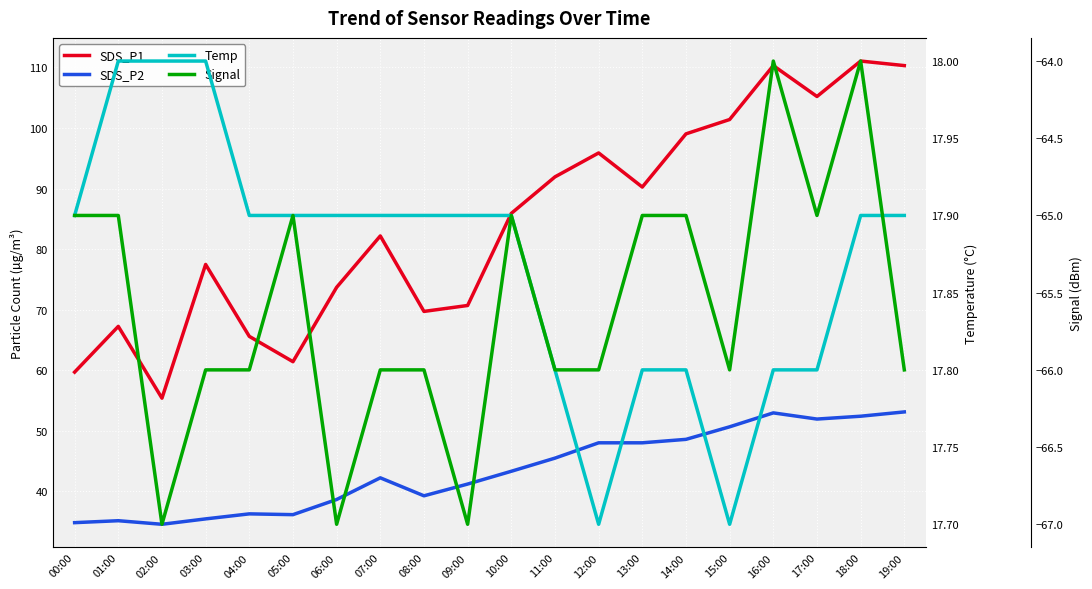

Which series has the largest total across all categories?

SDS_P1